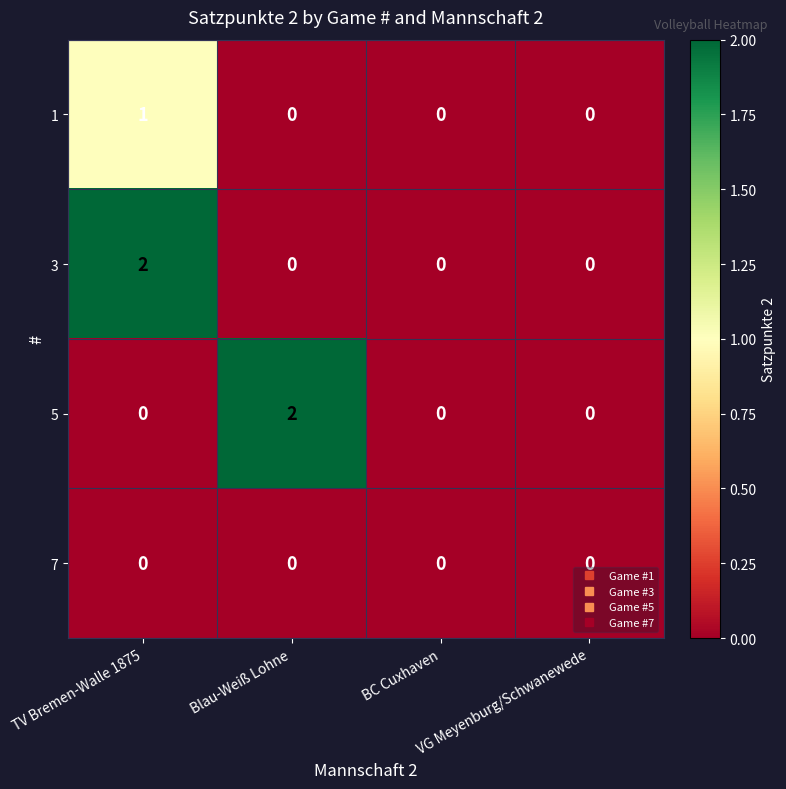

How many positive values does the 5 series have?

1